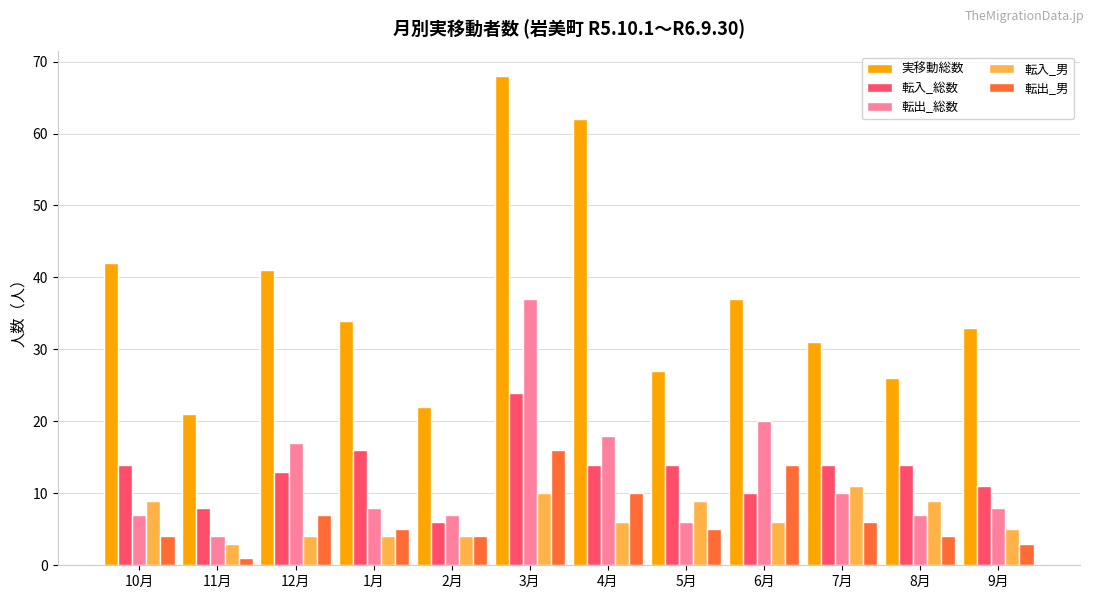

At which label does 実移動総数 reach its minimum?

11月